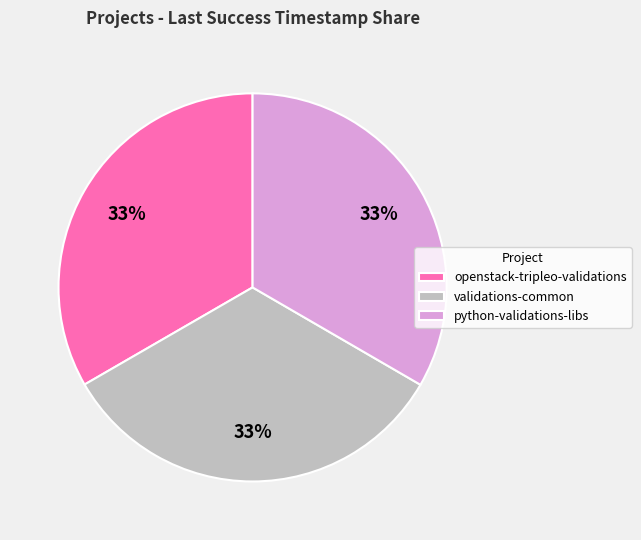

Does validations-common represent more than half of the total?

No